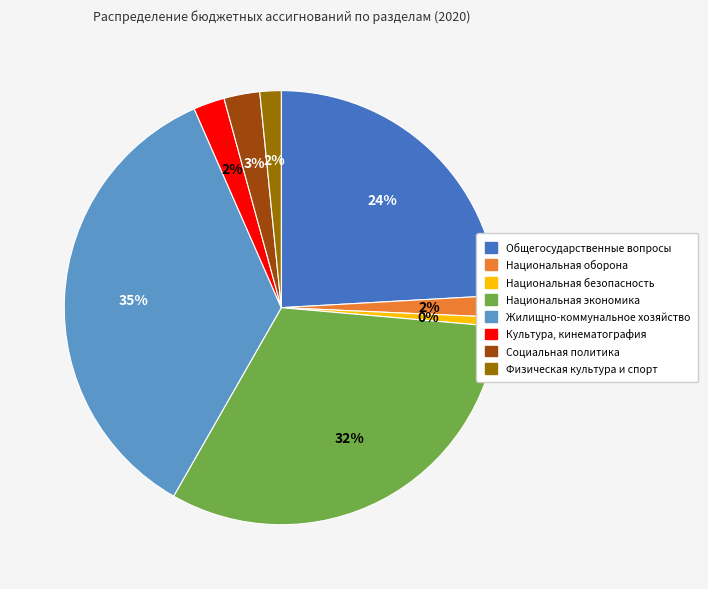

What percentage is the Национальная безопасность slice, to the nearest percent?

1%